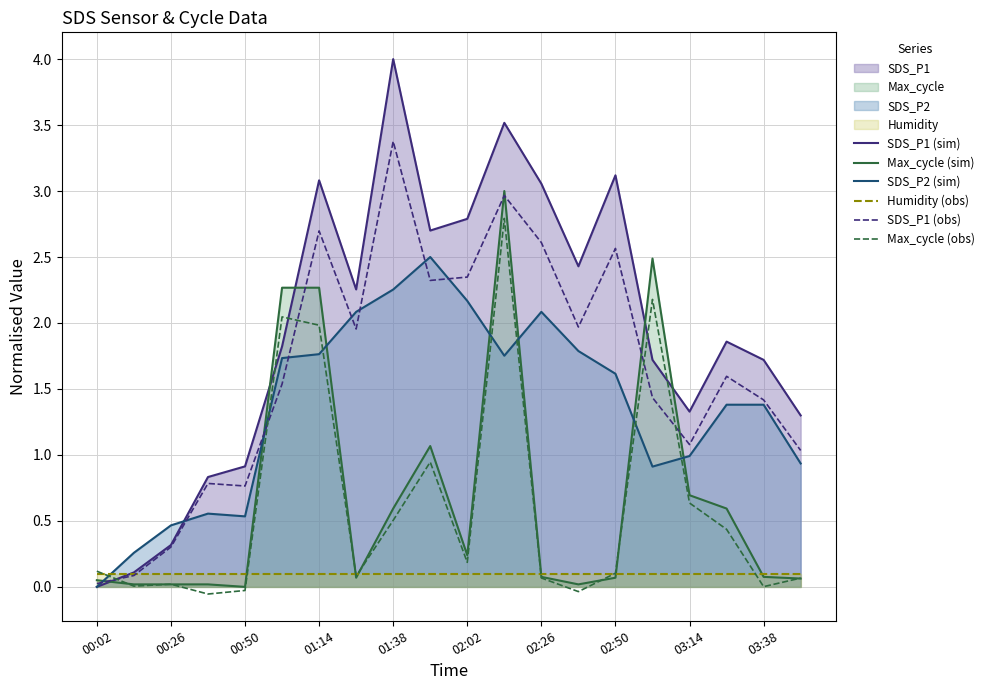

Rank the series by their maximum value, from highest to lowest.

SDS_P1 (sim), SDS_P1 (obs), Max_cycle (sim), Max_cycle (obs), SDS_P2 (sim), Humidity (obs)